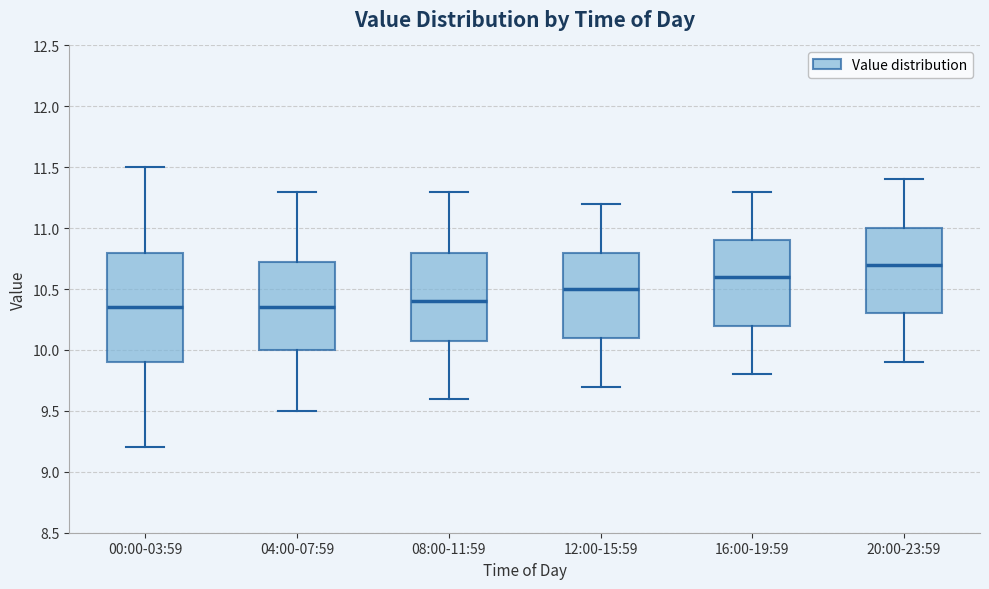

Reading left to right, read every box against the y-axis: the position of its median line, the range the box covers, and the ends of its whiskers. The values are not printed on the chart, so give them approximately, as read against the axis.

00:00-03:59: median 10.35, box 9.90 to 10.80, whiskers 9.20 to 11.50
04:00-07:59: median 10.35, box 10.00 to 10.75, whiskers 9.50 to 11.30
08:00-11:59: median 10.40, box 10.10 to 10.80, whiskers 9.60 to 11.30
12:00-15:59: median 10.50, box 10.10 to 10.80, whiskers 9.70 to 11.20
16:00-19:59: median 10.60, box 10.20 to 10.90, whiskers 9.80 to 11.30
20:00-23:59: median 10.70, box 10.30 to 11.00, whiskers 9.90 to 11.40